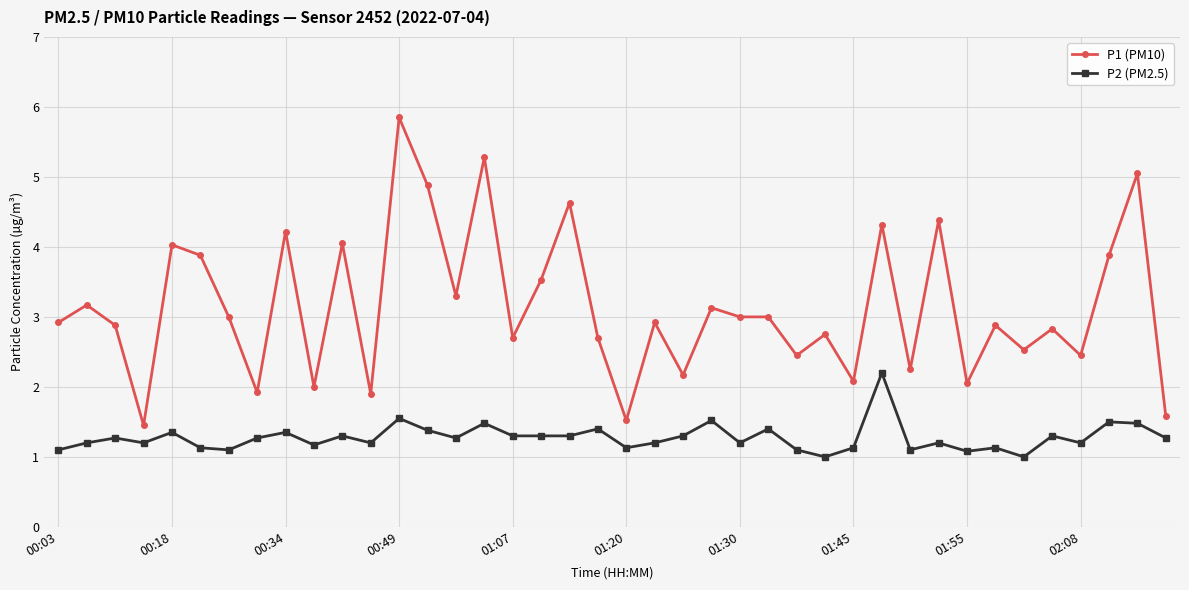

What is the value of the P1 (PM10) point at the 25th from the left?

3.0